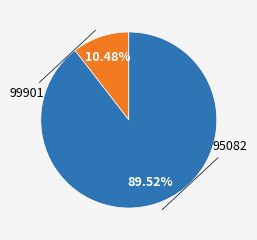

Combined, do 95082 and 99901 account for over 50%?

Yes